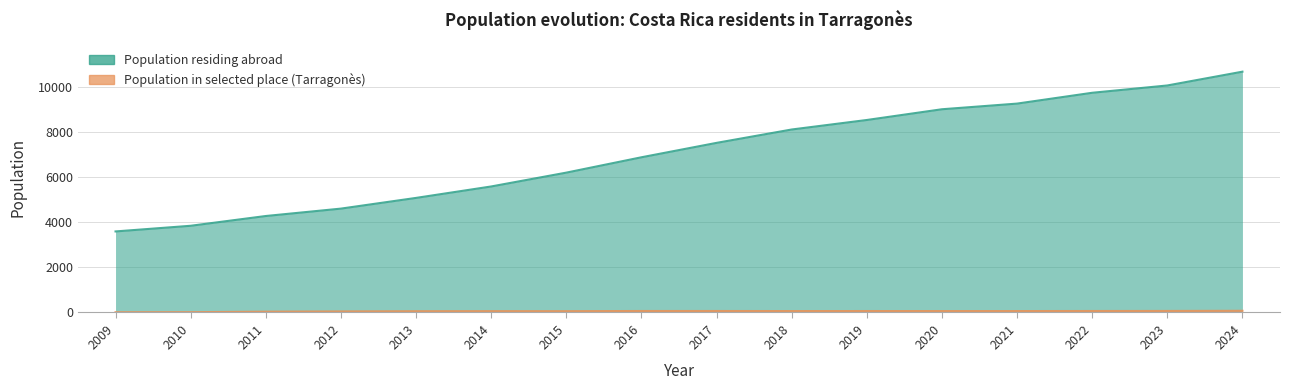

What is the greatest value displayed?

10681